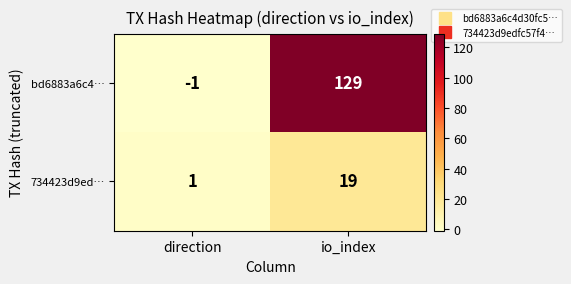

Rank the series by their maximum value, from lowest to highest.

734423d9ed…, bd6883a6c4…